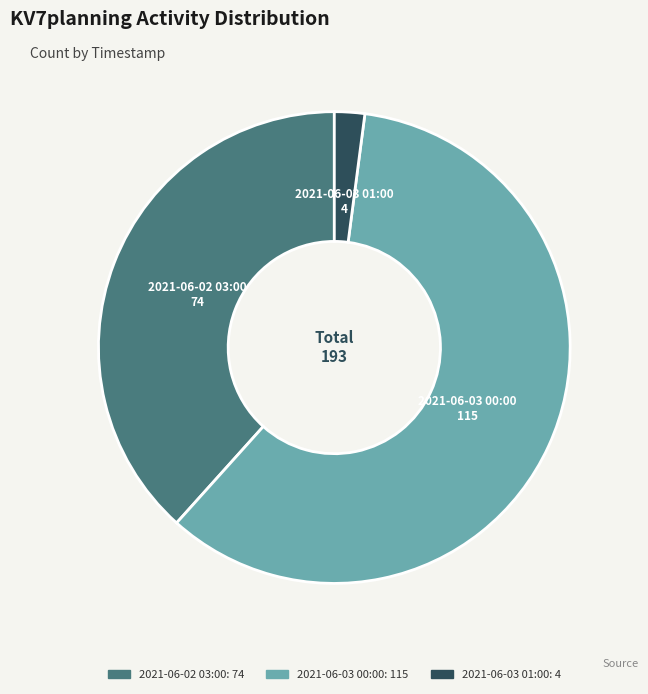

What is the majority slice?

2021-06-03 00:00